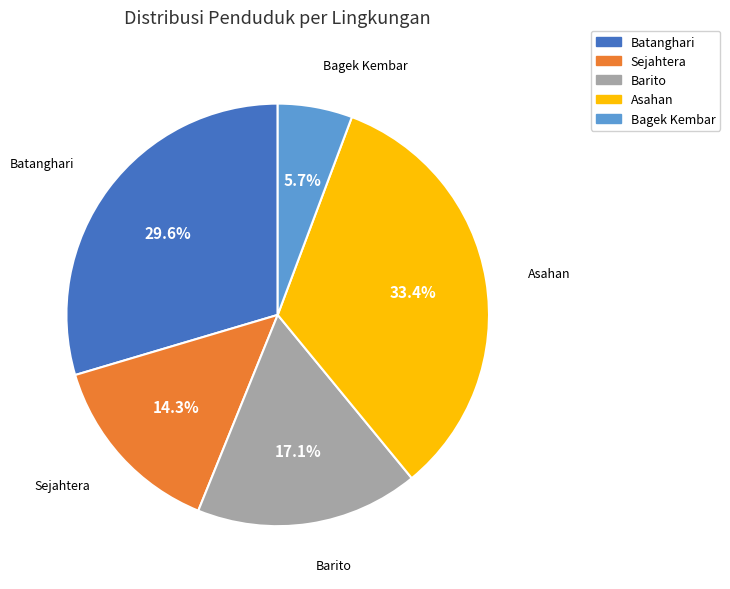

What percentage is the Barito slice, to the nearest percent?

17%